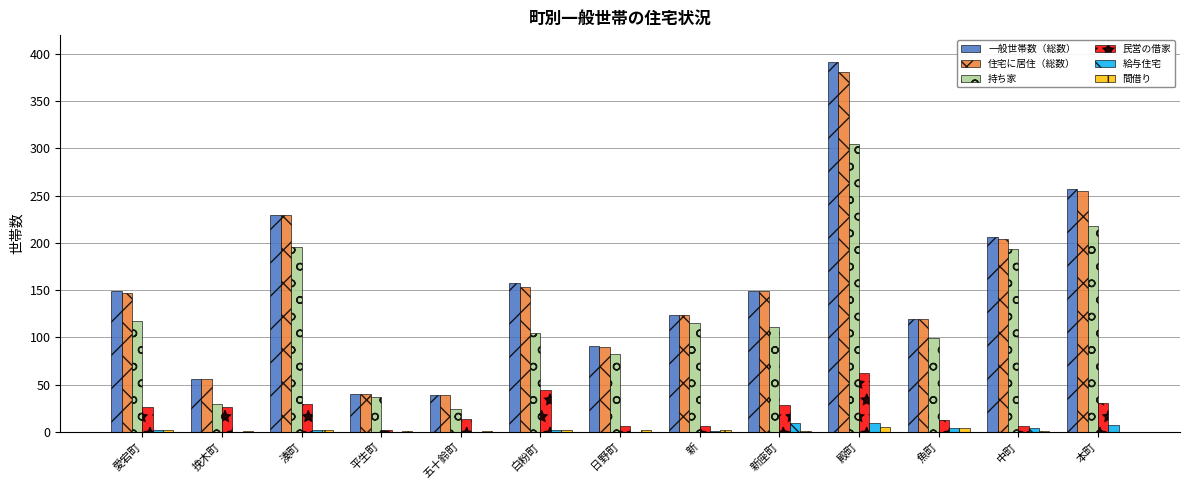

Is it true that 持ち家 equals 330 at 本町?

False